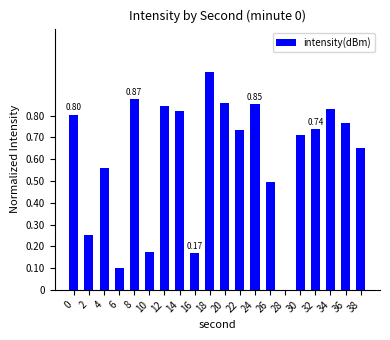

What is the sum of all values?

12.2